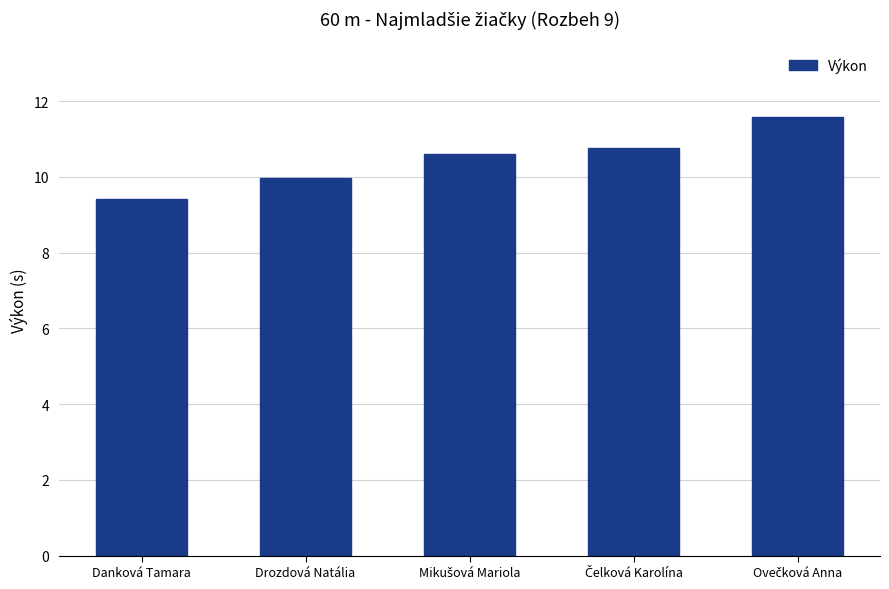

How many bars are there in total?

5